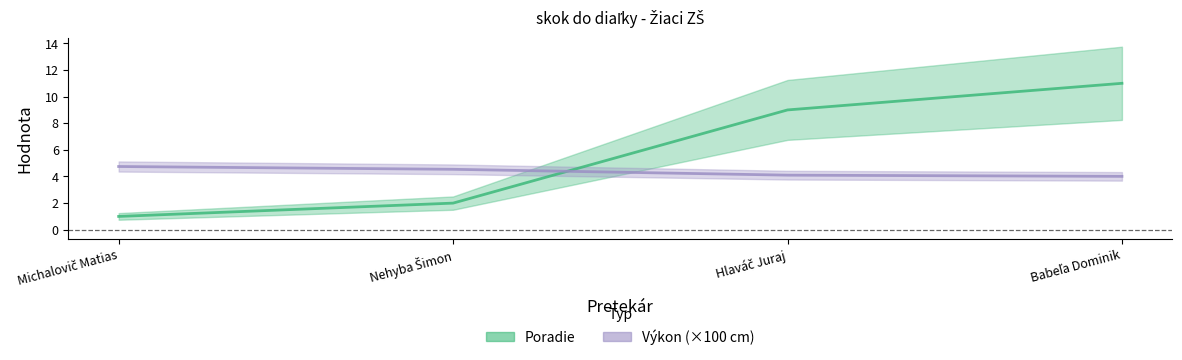

At which category is the sum across all series the highest?

Babeľa Dominik